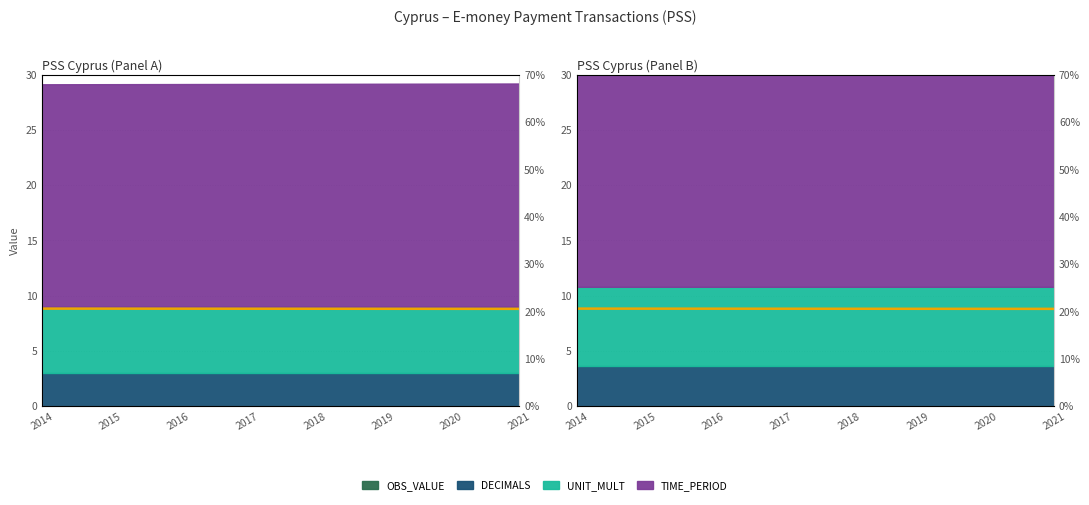

The chart shows a value of 9.1 at 2018. True or false?

False